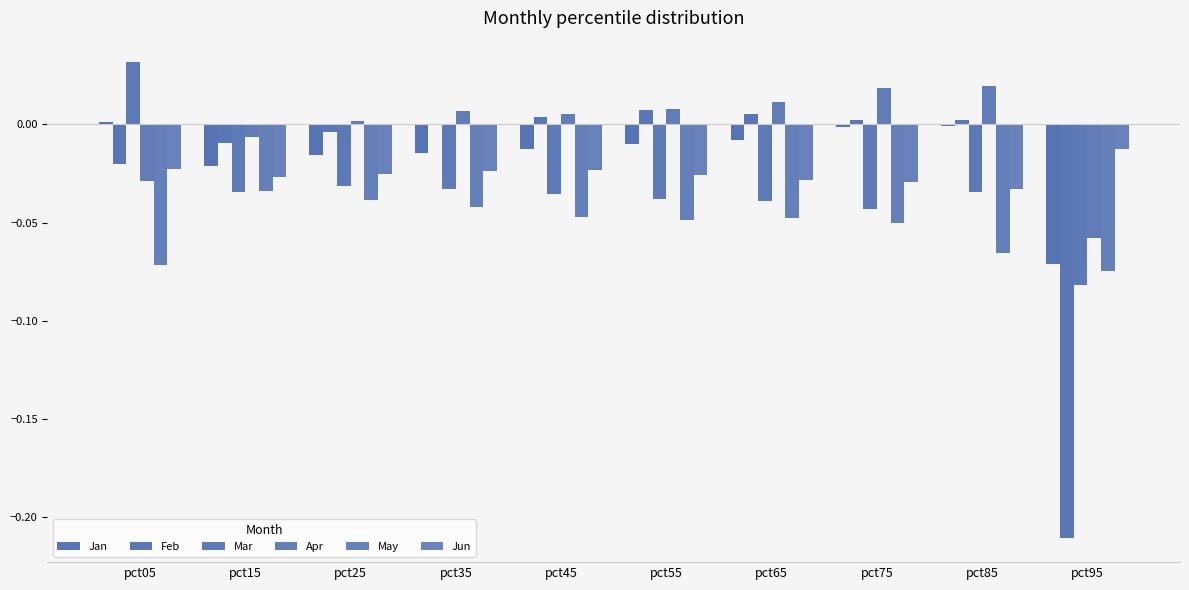

The Jan series shows -0.0 at pct45. True or false?

True